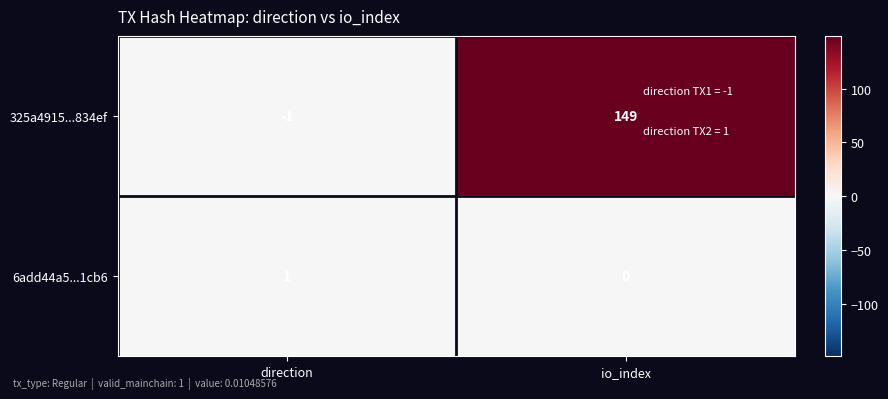

At which label is 325a4915...834ef closest to 74?

direction